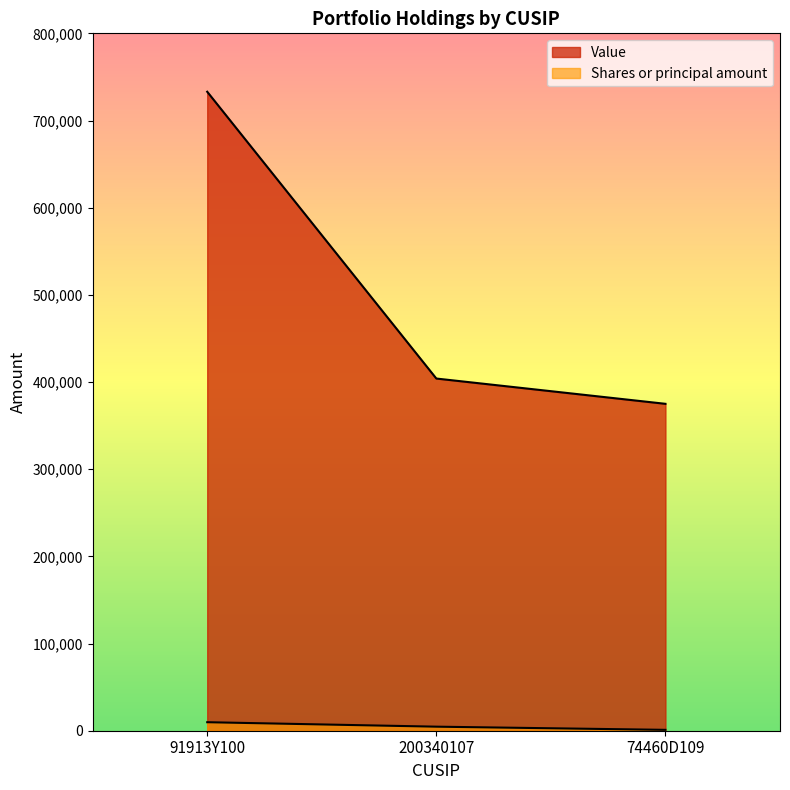

What is the difference between the highest and lowest values at 91913Y100?

723241